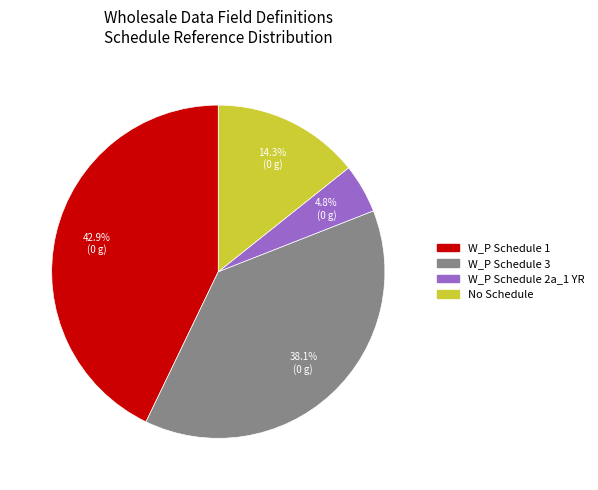

Is there a majority slice in this chart?

No